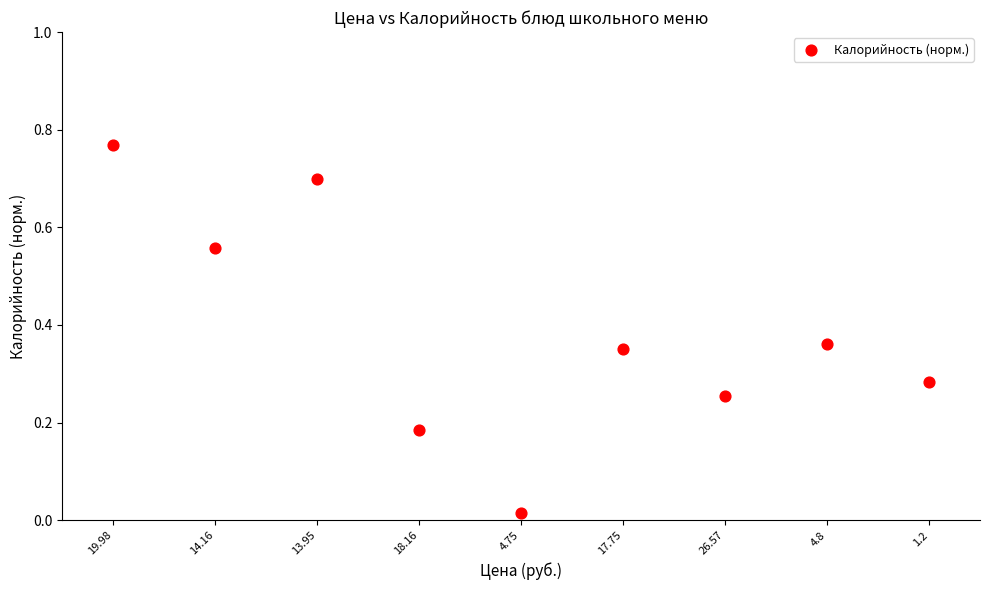

How many points are shown in the scatter plot?

9